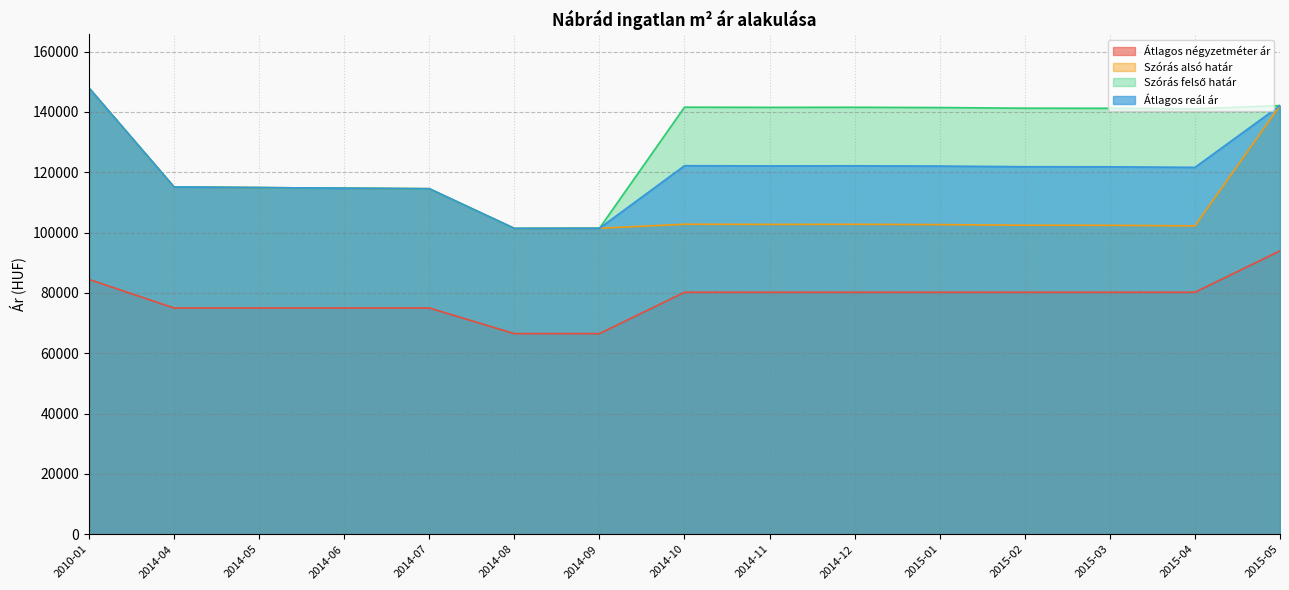

At which category does Szórás alsó határ reach its first local valley?

2014-08